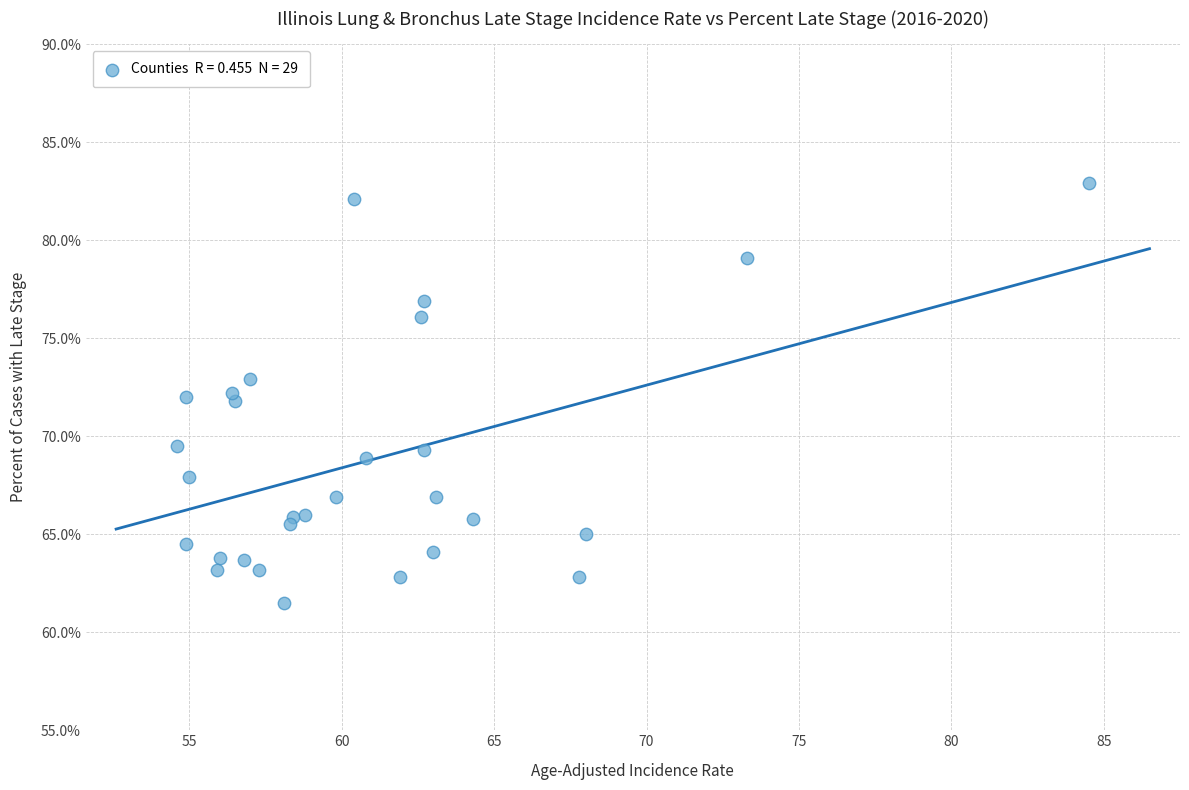

What is the range of X values (max minus min)?

29.9